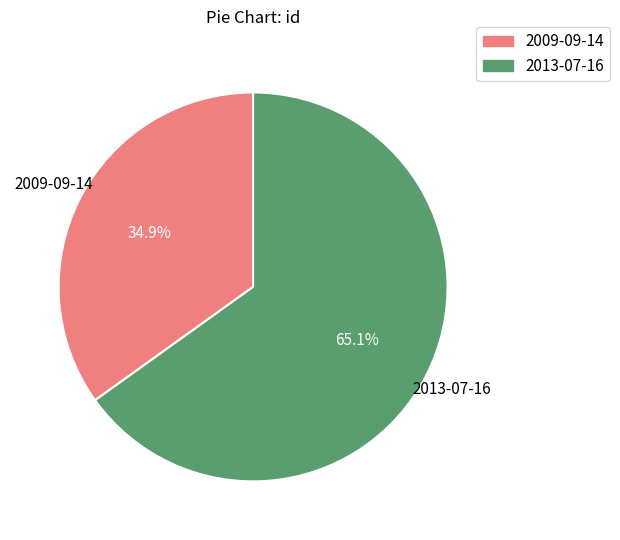

Rank the categories by value from highest to lowest.

2013-07-16, 2009-09-14